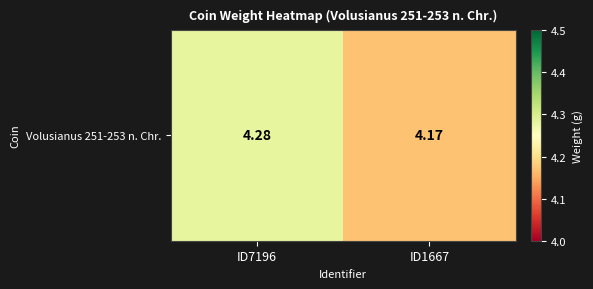

What is the change in value from ID7196 to ID1667?

-0.1